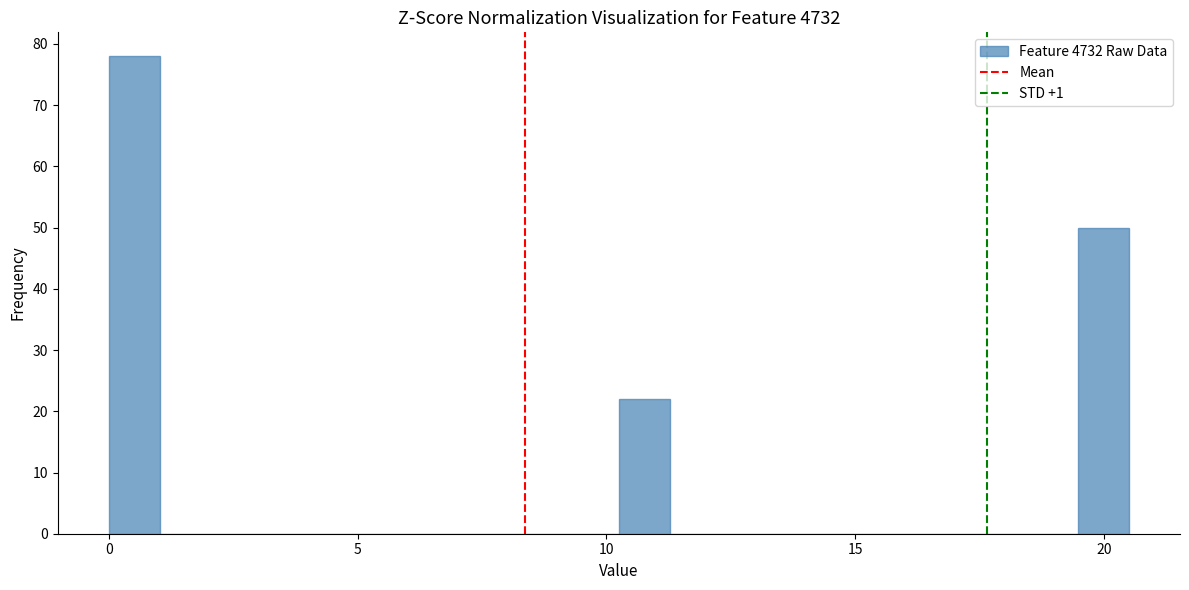

Read against the x-axis, roughly where is the centre of the tallest bar?

0.5